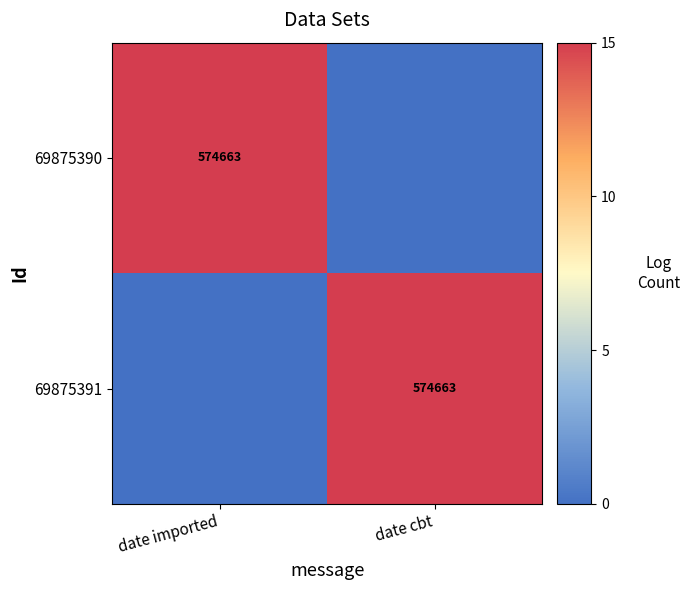

Is it true that 69875391 equals 574663 at date cbt?

True